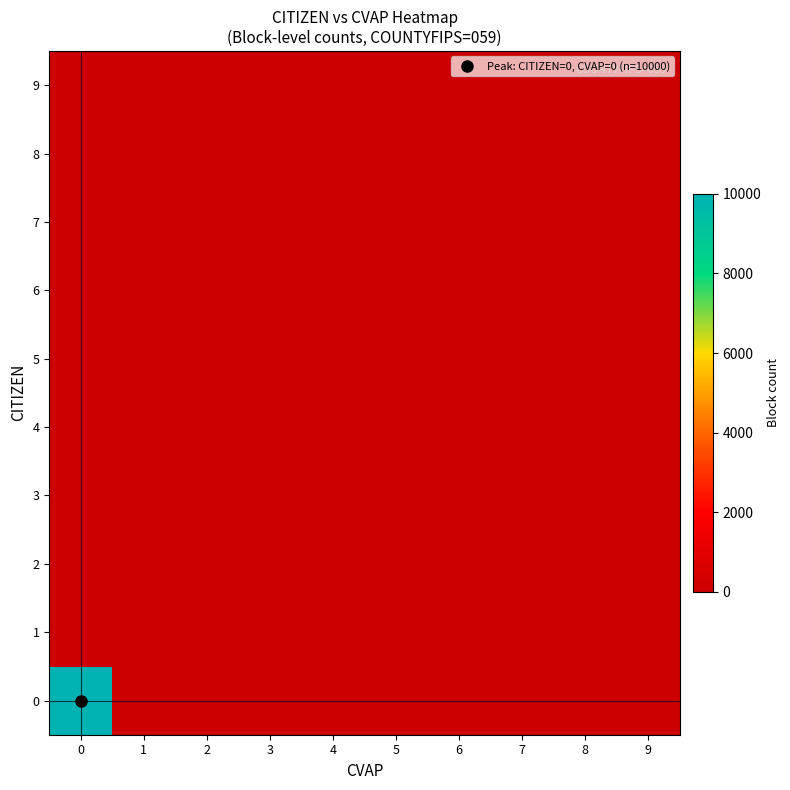

Which has a higher value, 2 or 1?

2